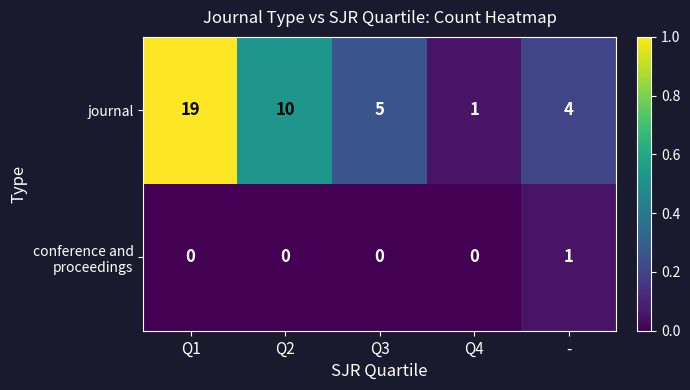

List the labels in order of journal value, smallest first.

Q4, -, Q3, Q2, Q1